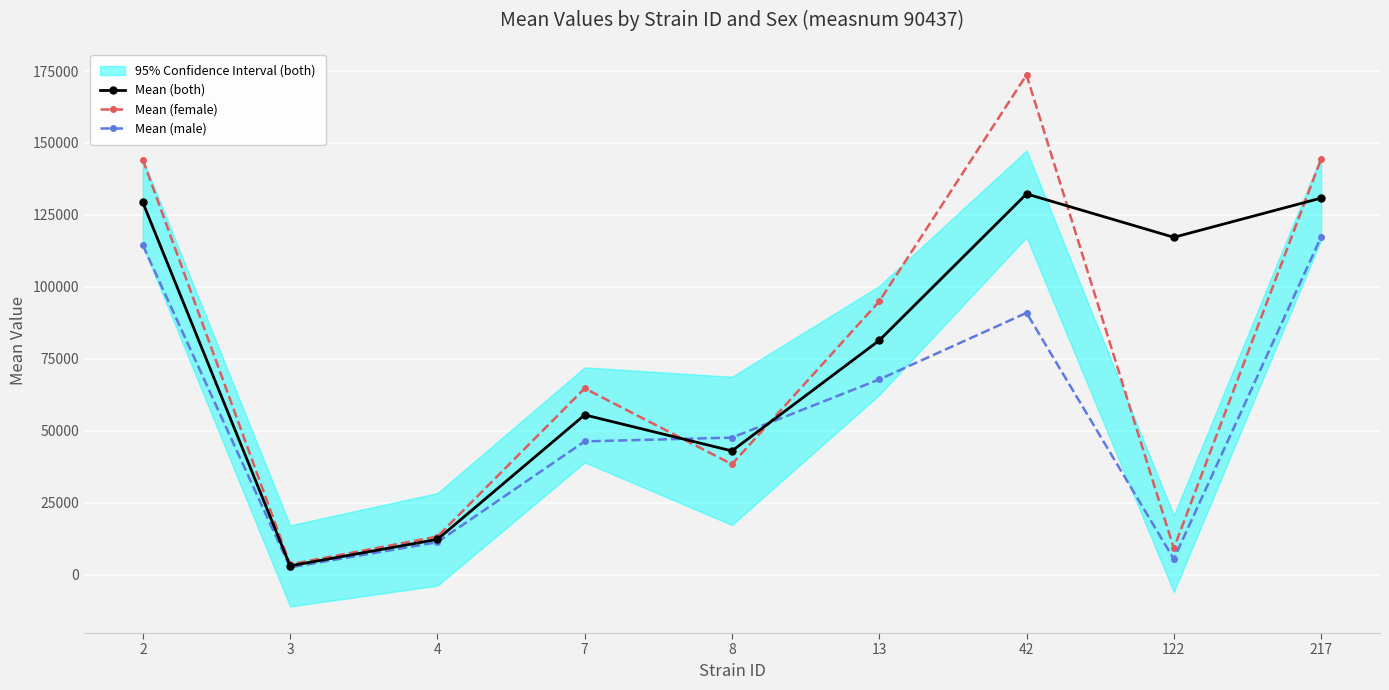

How many values in the Mean (male) series exceed 47598?

5